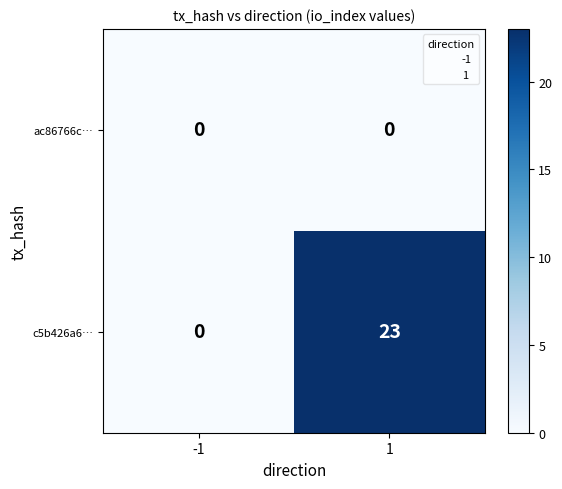

What is the highest value of the c5b426a6… series?

23